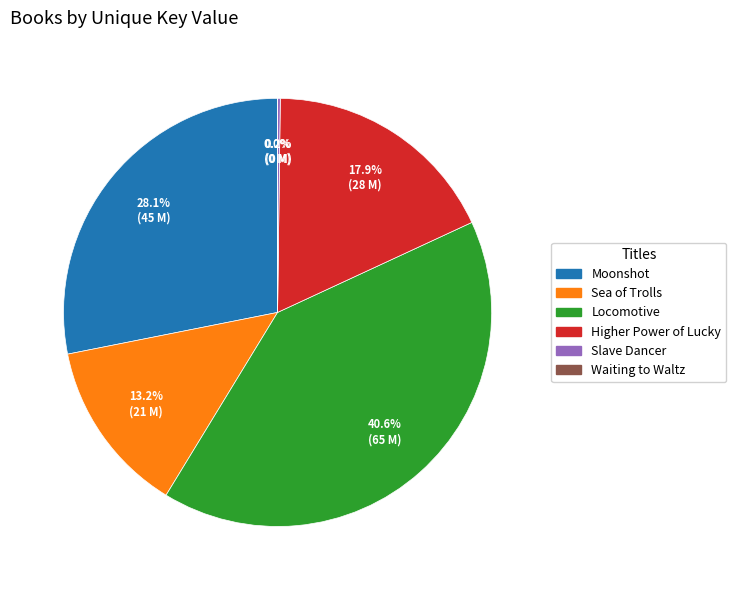

Is there a majority slice in this chart?

No